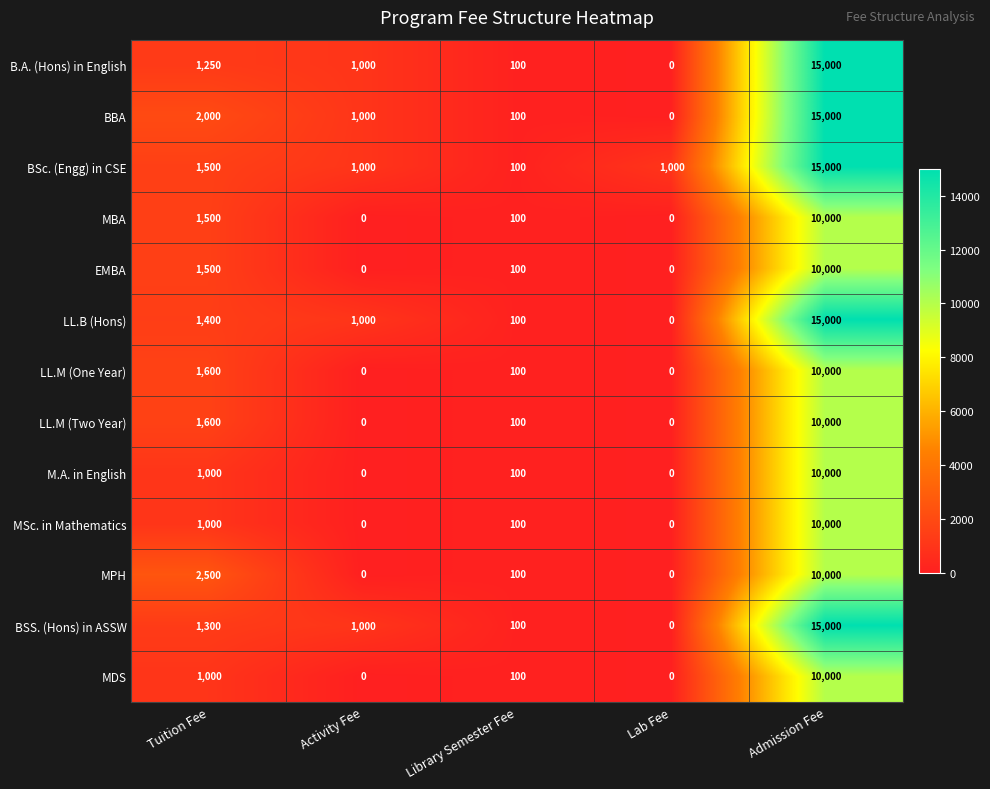

True or false: MSc. in Mathematics has a value of 173 at Library Semester Fee.

False